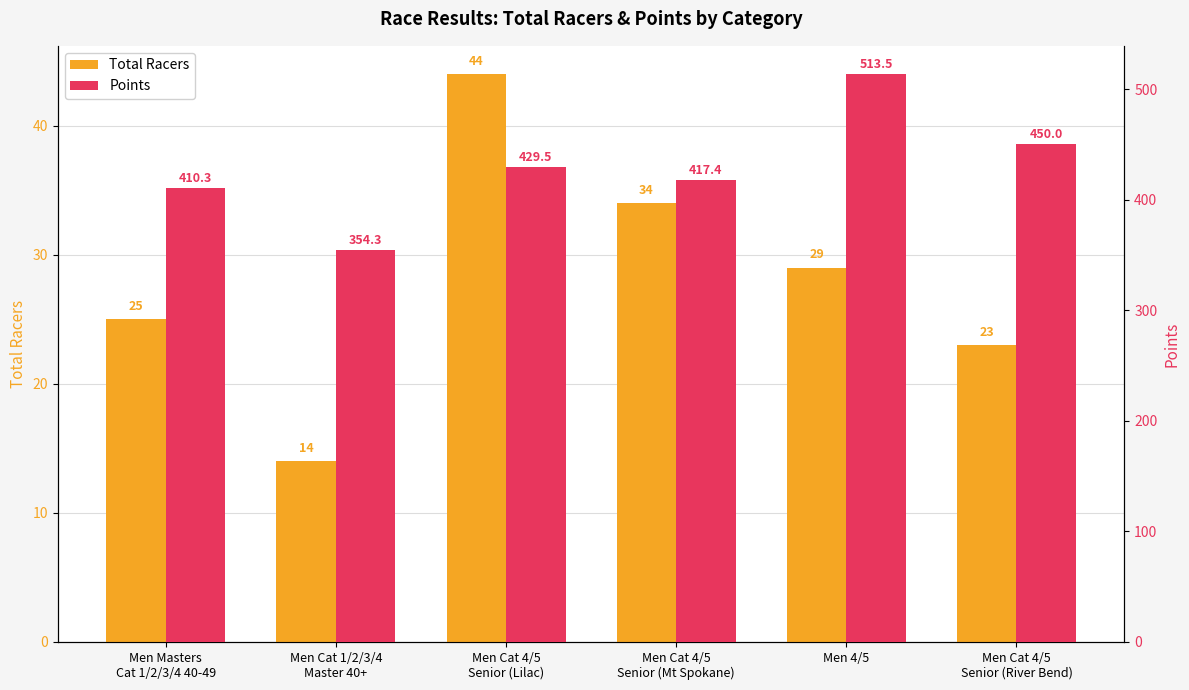

Where does the Points series first go above 429?

Men Cat 4/5
Senior (Lilac)